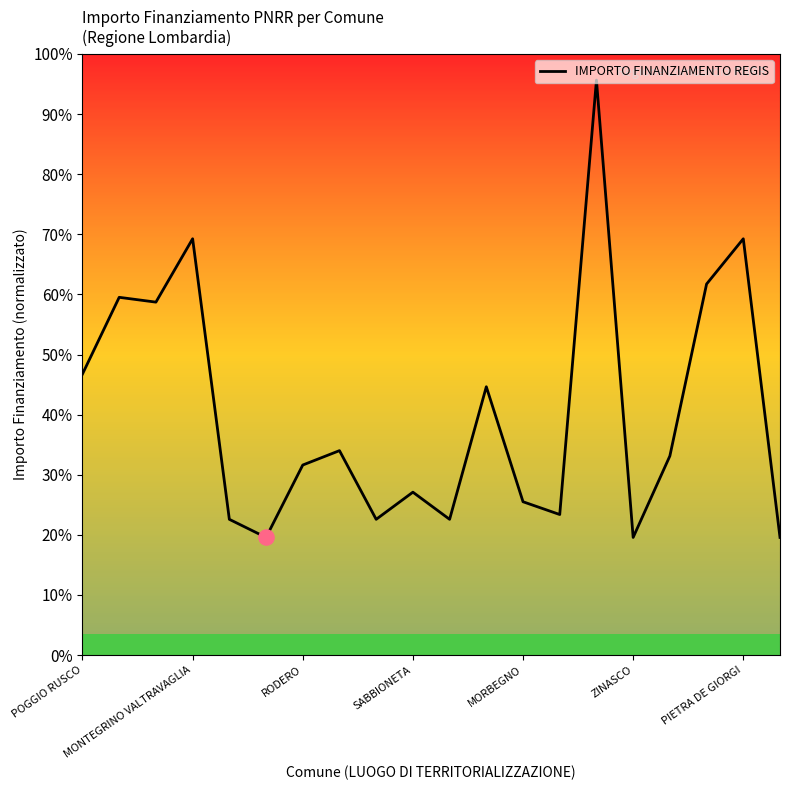

Does the chart have visible grid lines?

No